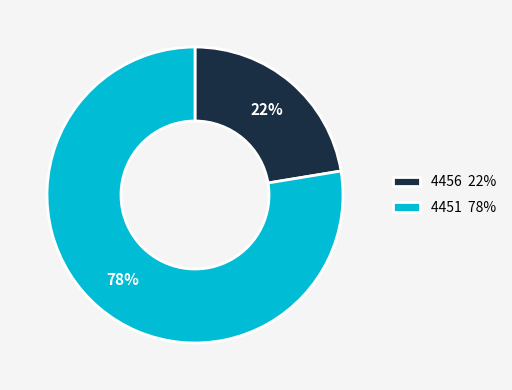

What percentage is the 4456 slice, to the nearest percent?

22%